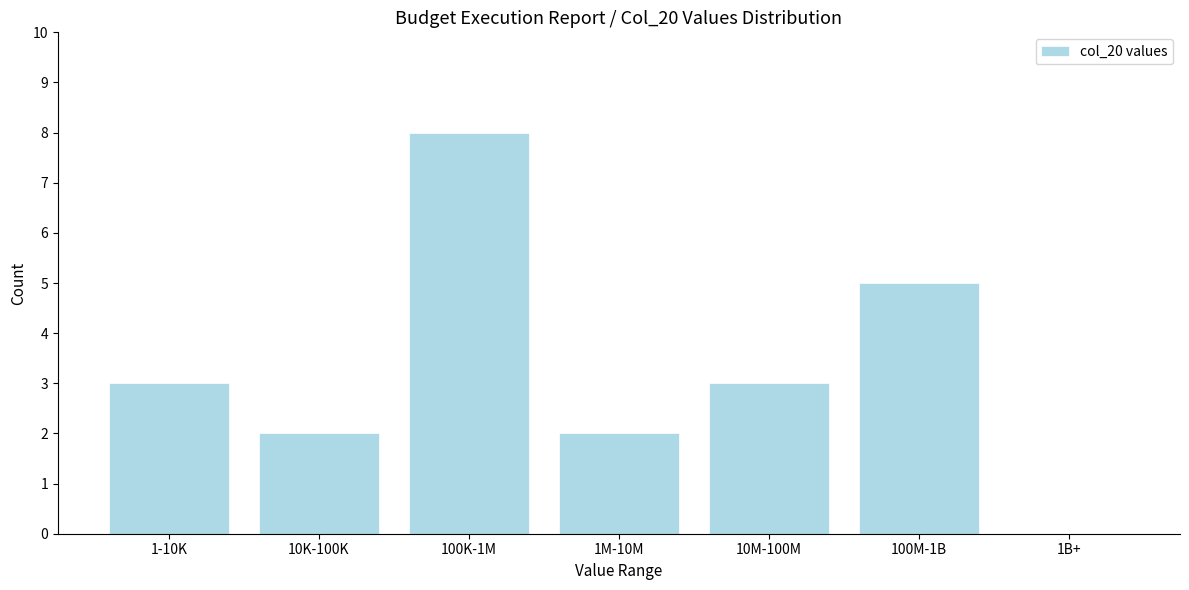

Reading right to left, extract all data points from this chart.

1B+=0	100M-1B=5	10M-100M=3	1M-10M=2	100K-1M=8	10K-100K=2	1-10K=3